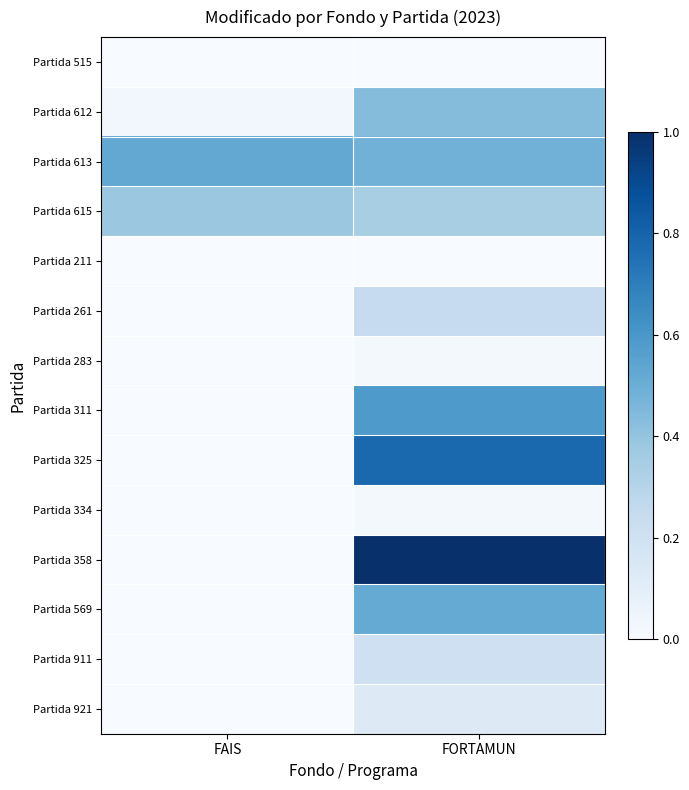

Reading right to left, transcribe all the data shown in this chart.

Partida 515: FORTAMUN=0.0	FAIS=0.0
Partida 612: FORTAMUN=0.4	FAIS=0.0
Partida 613: FORTAMUN=0.5	FAIS=0.5
Partida 615: FORTAMUN=0.3	FAIS=0.4
Partida 211: FORTAMUN=0.0	FAIS=0.0
Partida 261: FORTAMUN=0.2	FAIS=0.0
Partida 283: FORTAMUN=0.0	FAIS=0.0
Partida 311: FORTAMUN=0.6	FAIS=0.0
Partida 325: FORTAMUN=0.8	FAIS=0.0
Partida 334: FORTAMUN=0.0	FAIS=0.0
Partida 358: FORTAMUN=1.0	FAIS=0.0
Partida 569: FORTAMUN=0.5	FAIS=0.0
Partida 911: FORTAMUN=0.2	FAIS=0.0
Partida 921: FORTAMUN=0.1	FAIS=0.0